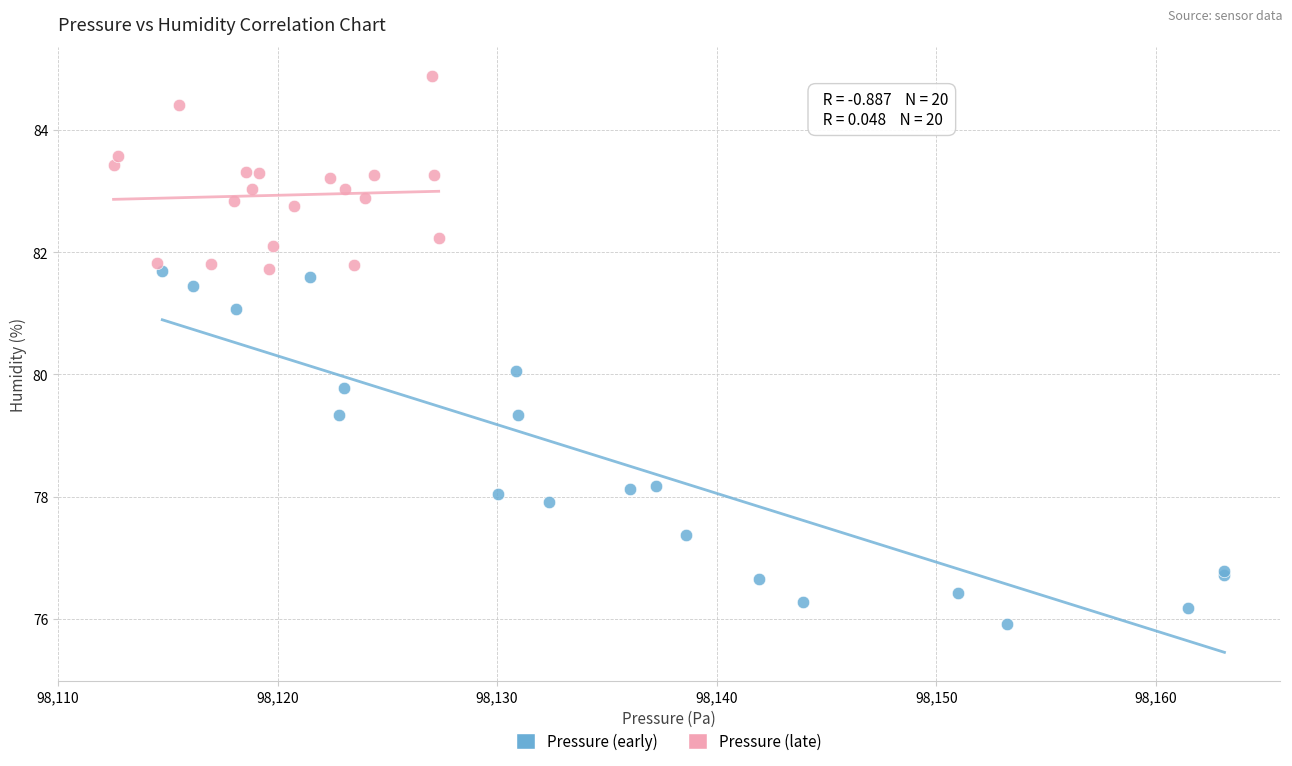

Which series has the largest Y range (max minus min)?

Pressure (early)